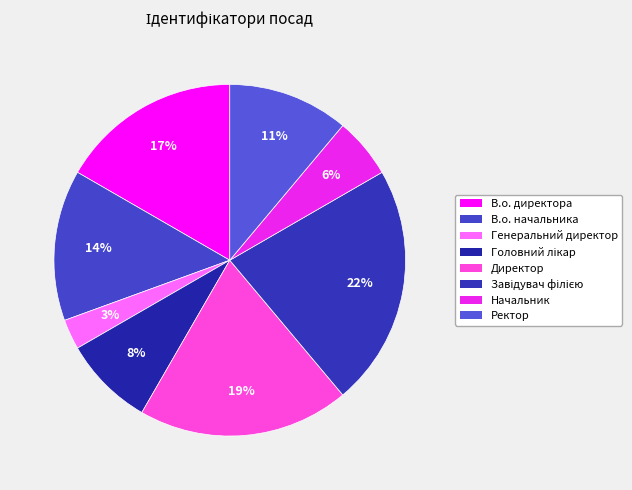

True or false: Завідувач філією accounts for 22% of the total.

True